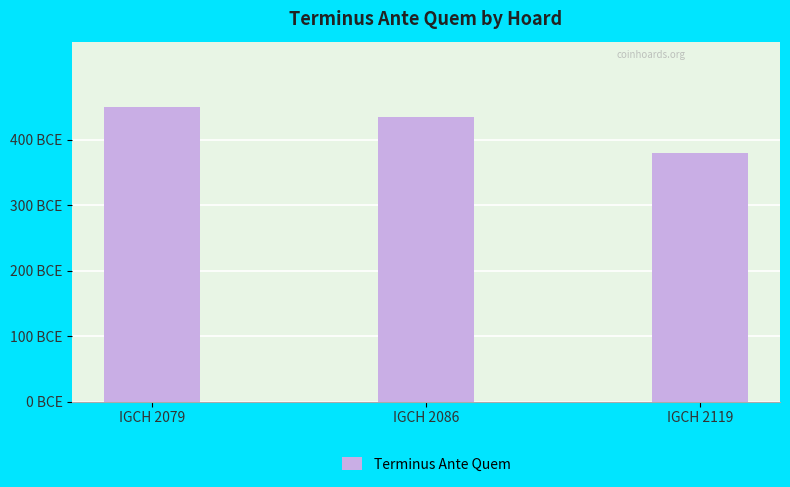

Rank the categories by value from highest to lowest.

IGCH 2079, IGCH 2086, IGCH 2119